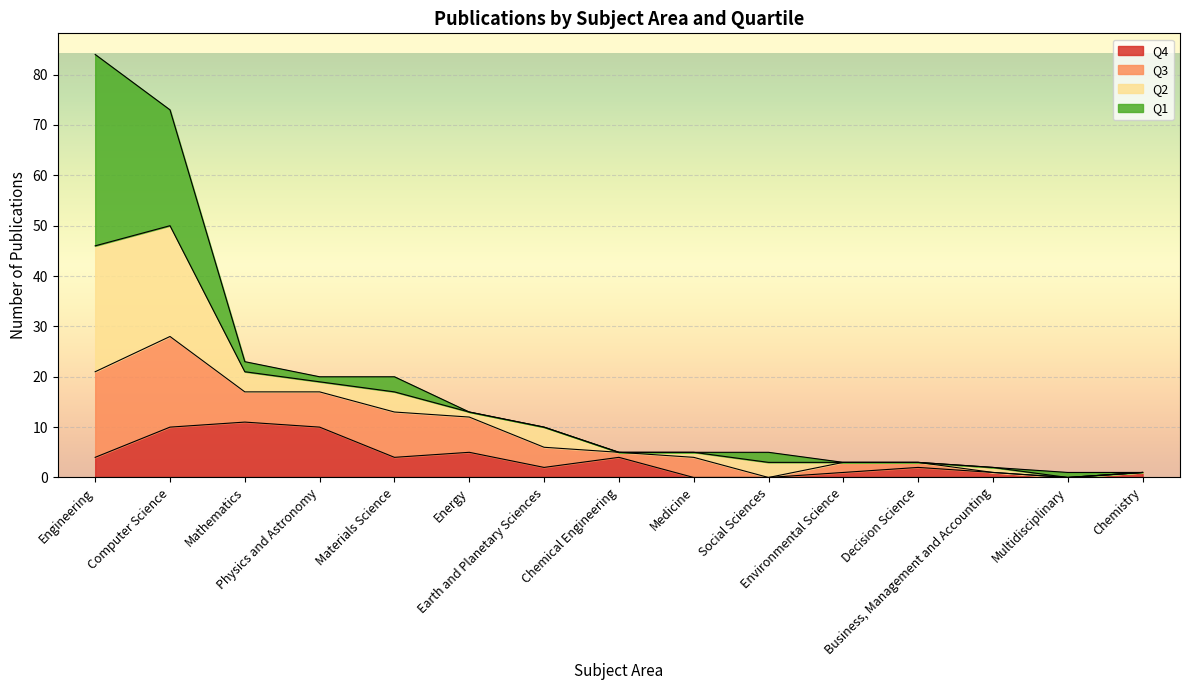

How many lines are shown in the chart?

4